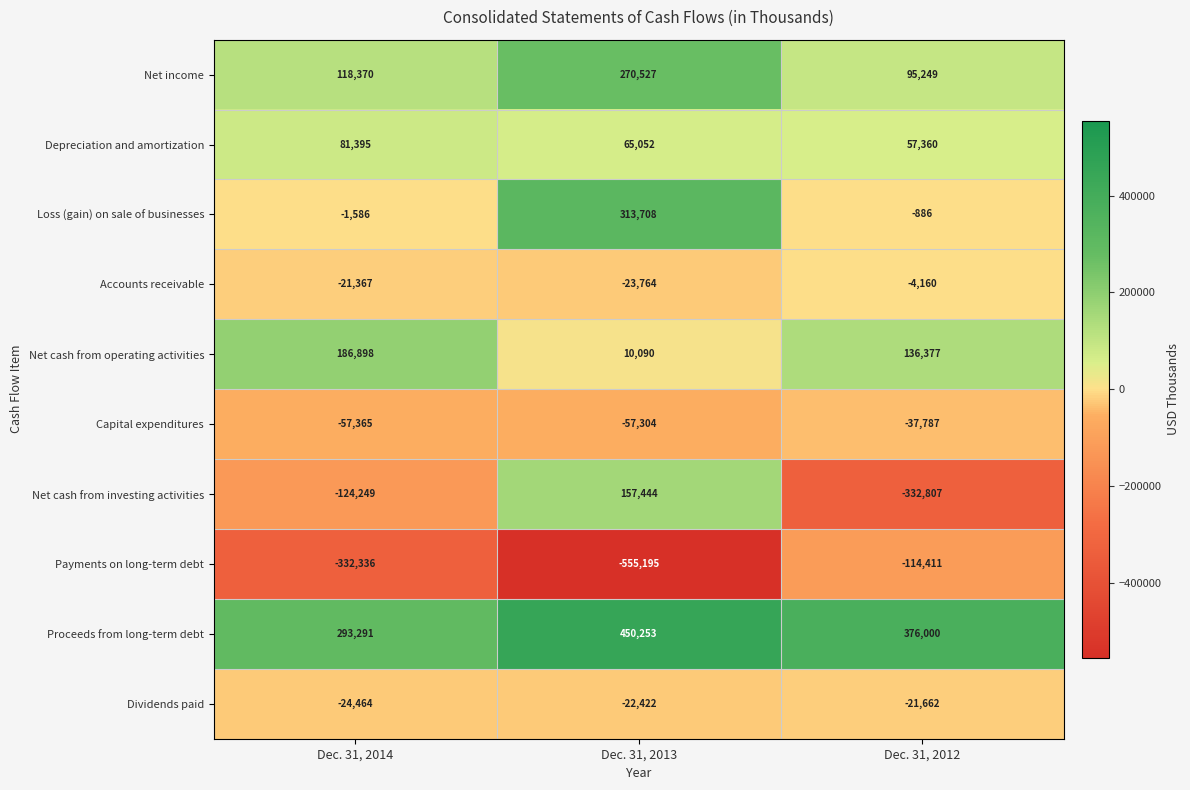

Which series changed the most between Dec. 31, 2013 and Dec. 31, 2012?

Net cash from investing activities